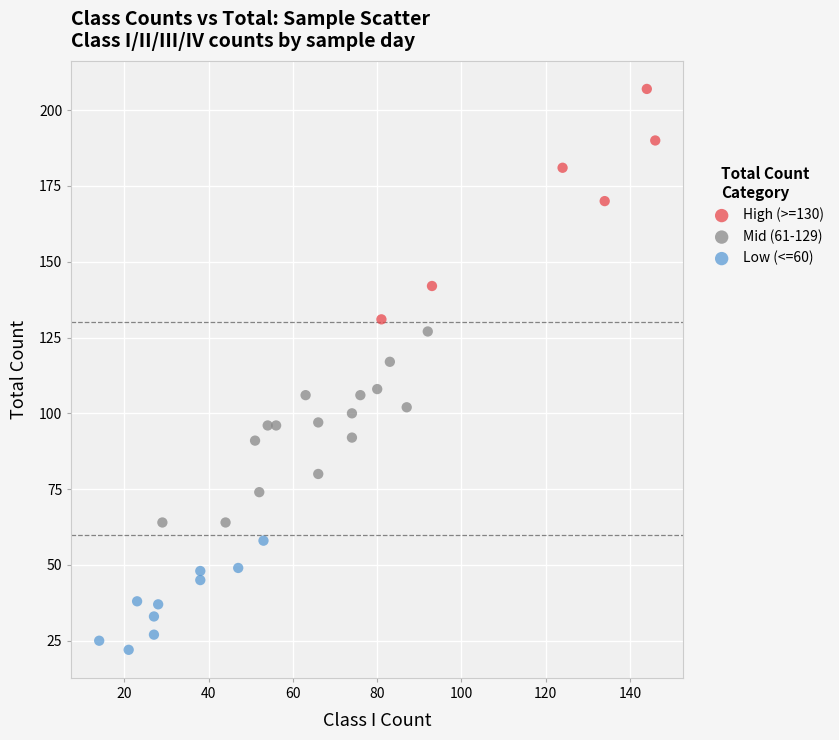

Which series contains the lowest Y value?

Low (<=60)